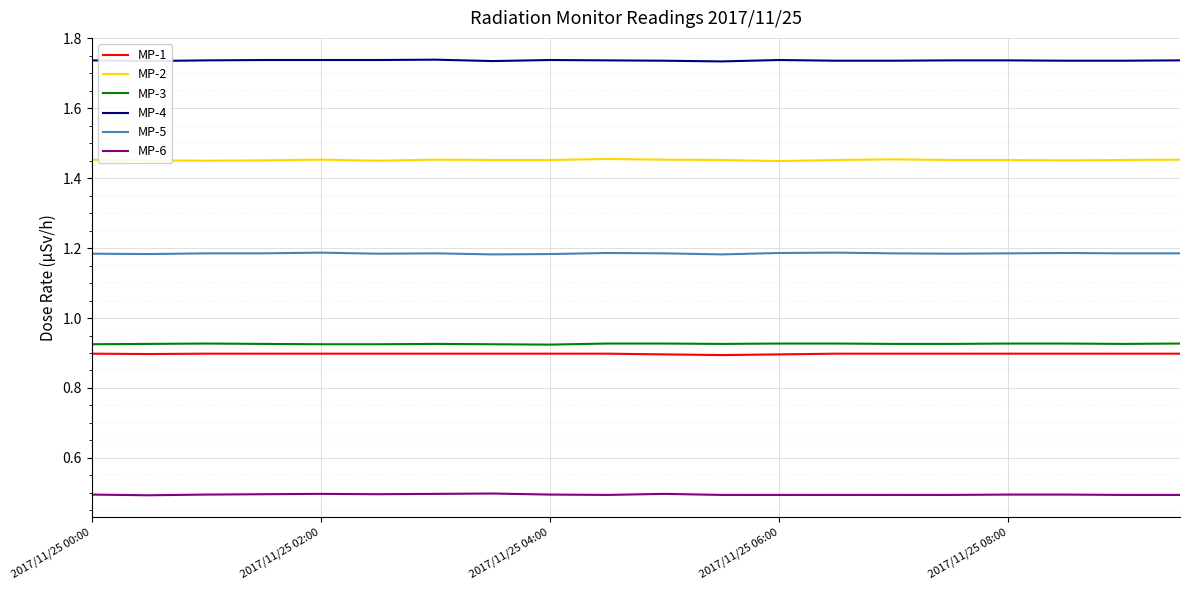

Which series has the largest total across all categories?

MP-4